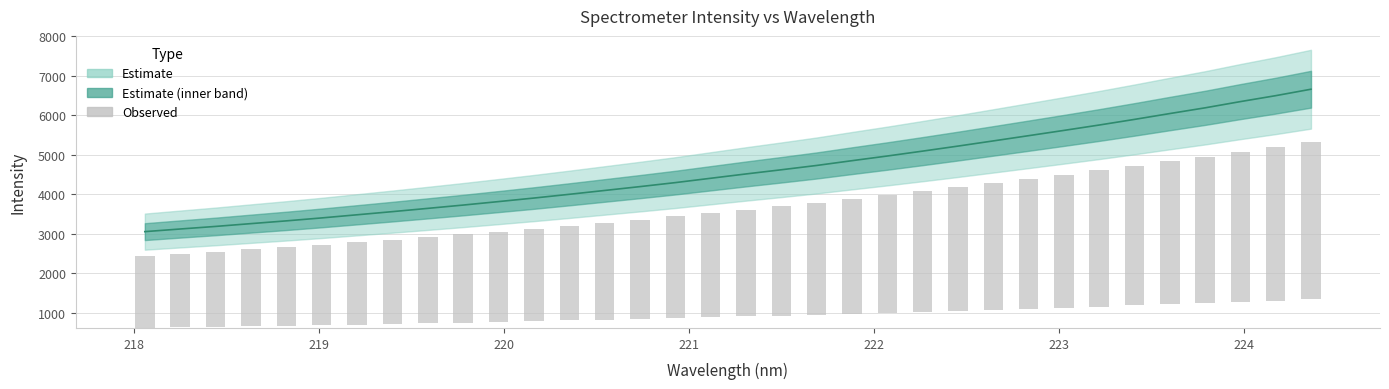

The chart shows a value of 1196.7 at 223. True or false?

False